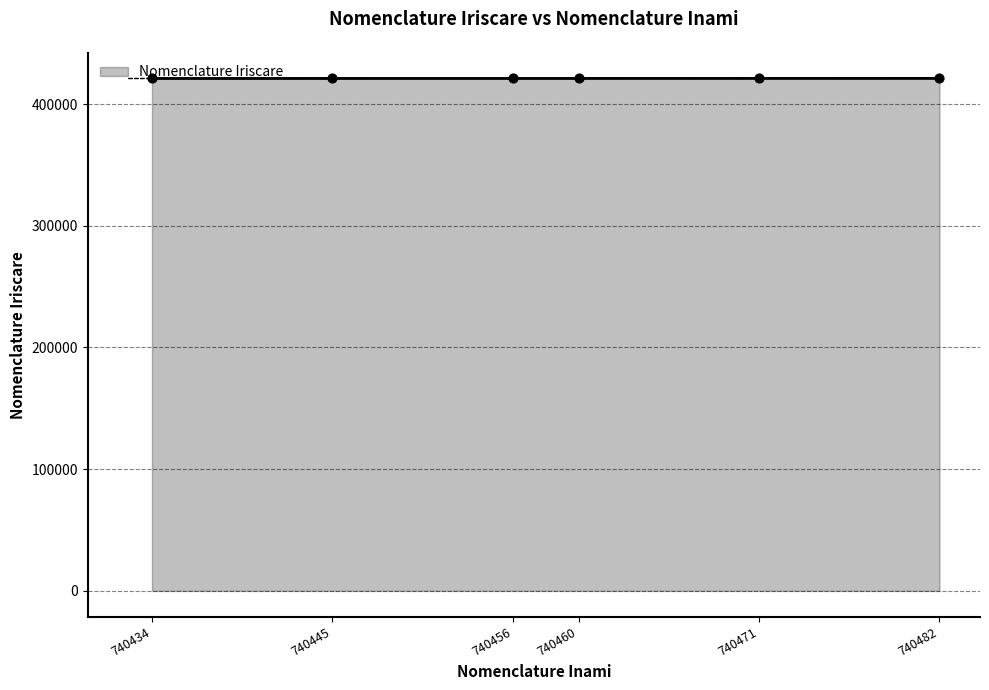

Between 740482 and 740460, which is larger?

740482